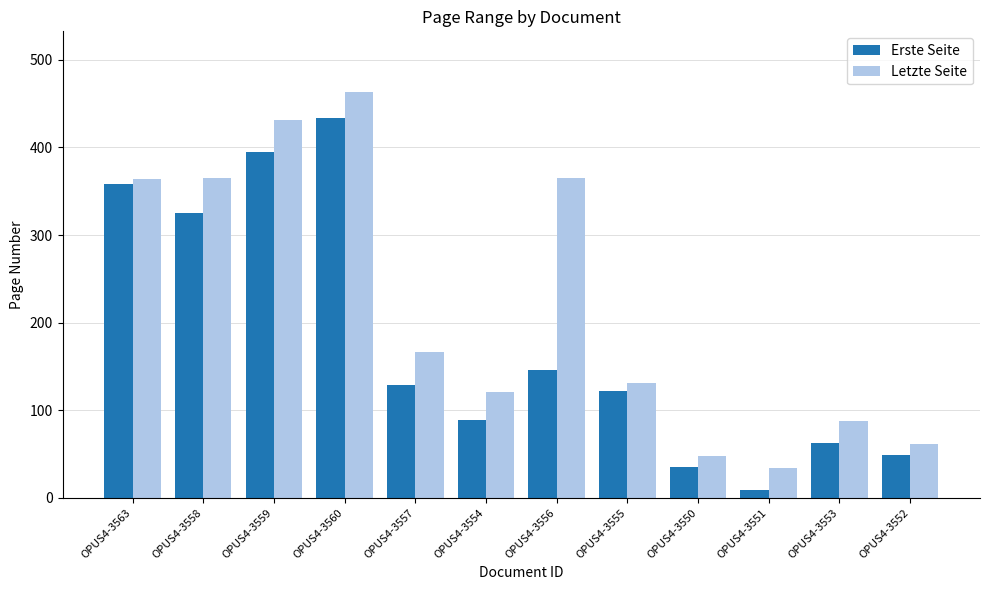

At which label does Erste Seite first exceed 129?

OPUS4-3563